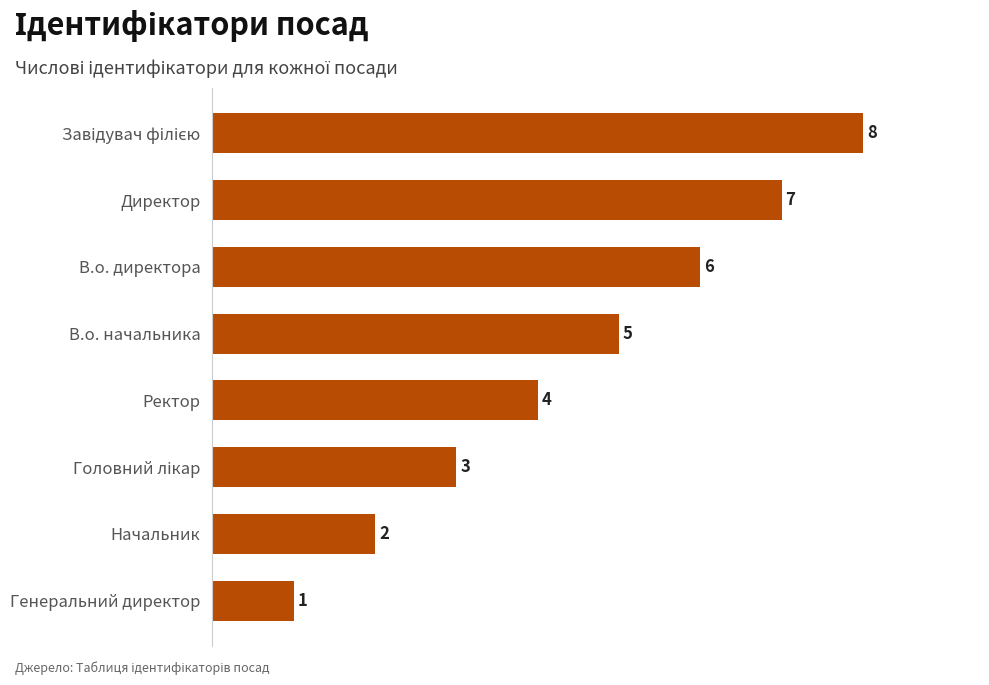

How many bars are there in total?

8